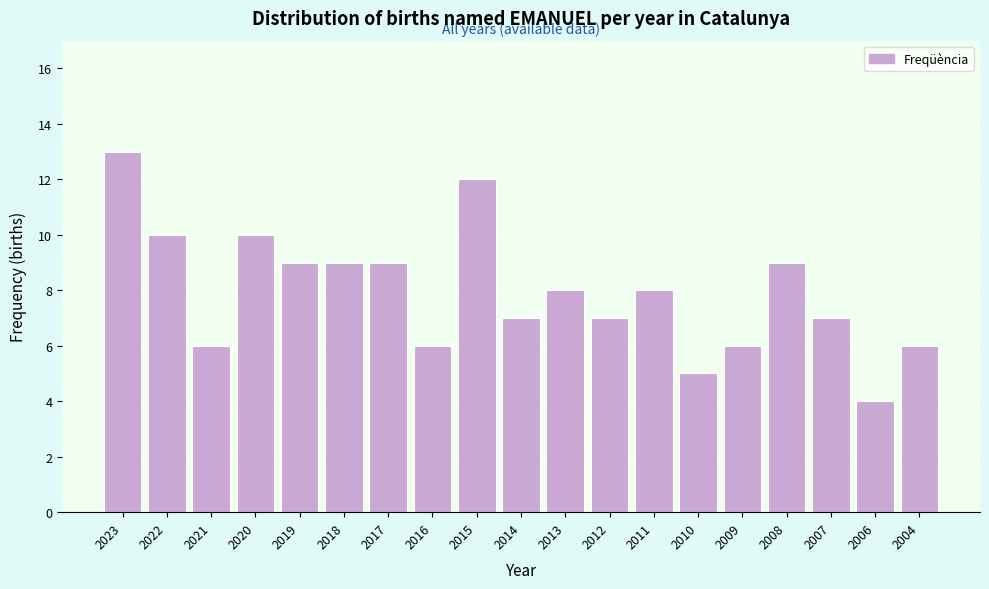

Reading left to right, extract all data points from this chart.

2023=13	2022=10	2021=6	2020=10	2019=9	2018=9	2017=9	2016=6	2015=12	2014=7	2013=8	2012=7	2011=8	2010=5	2009=6	2008=9	2007=7	2006=4	2004=6